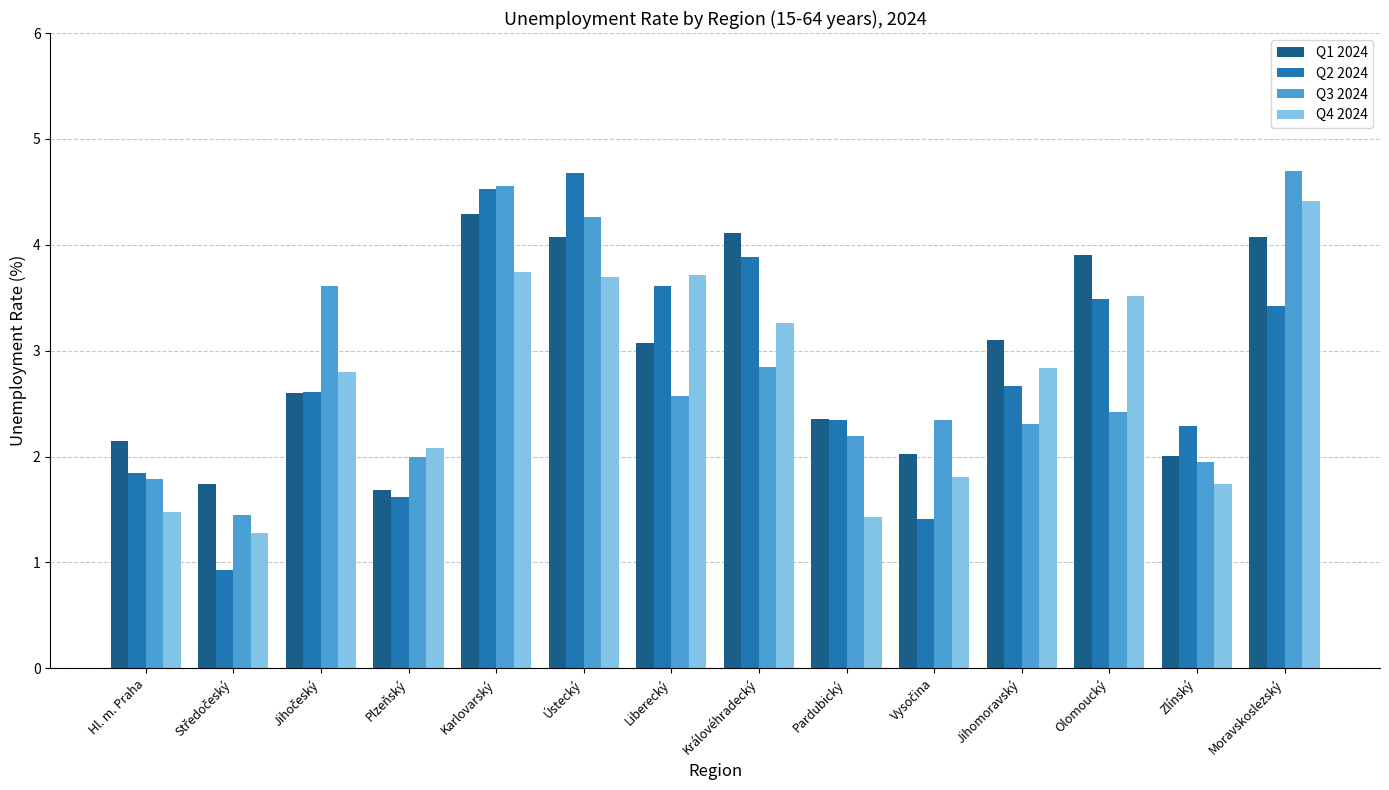

Is it true that Q2 2024 equals 3.4 at Moravskoslezský?

True